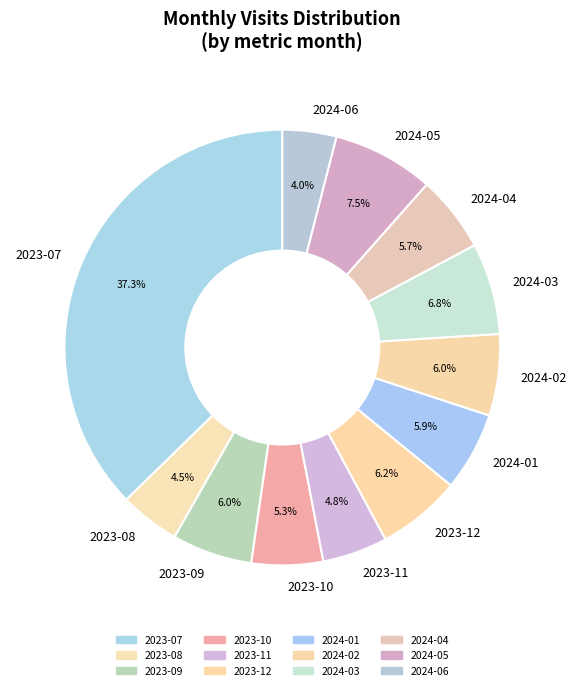

Is 2024-06 the majority of the pie?

No